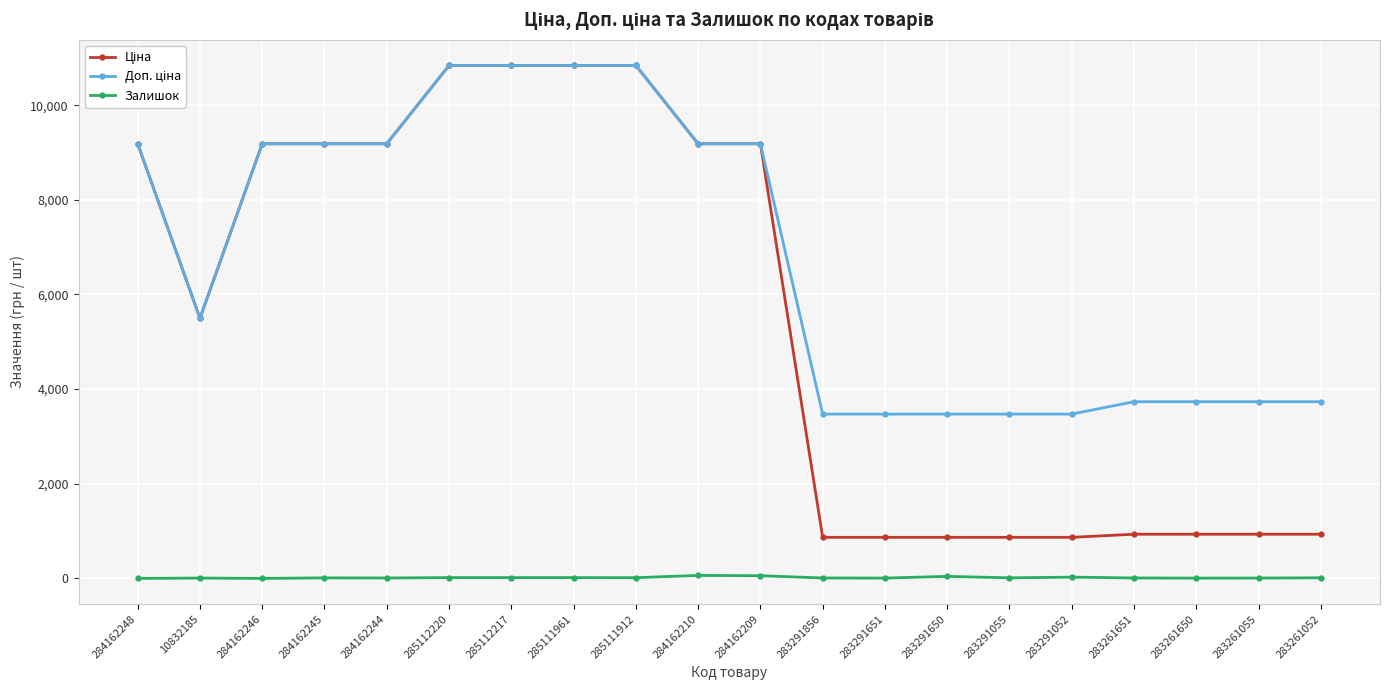

True or false: Залишок has a value of 17.0 at 285112217.

True